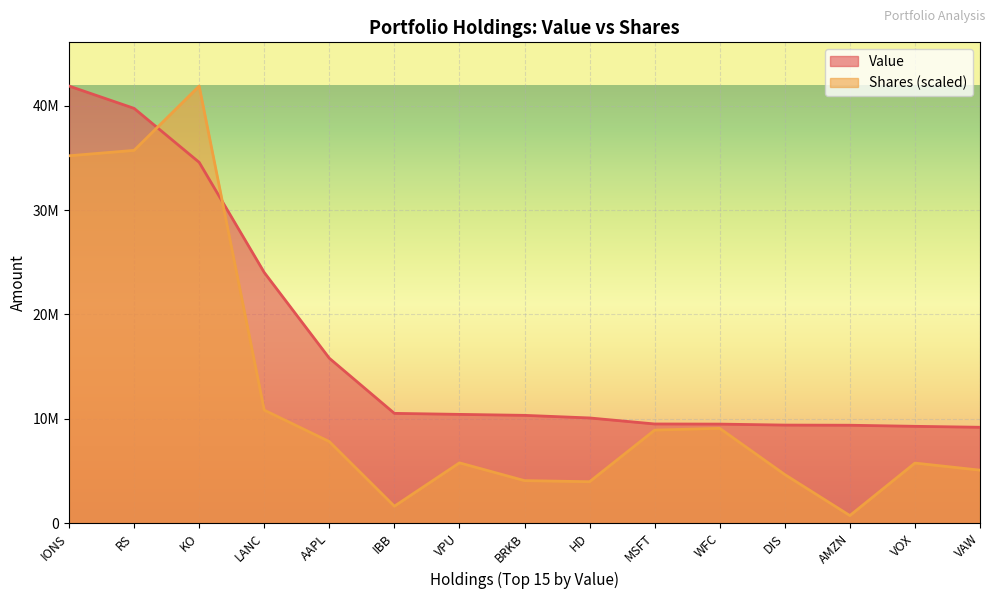

Between LANC and HD, which is larger?

LANC